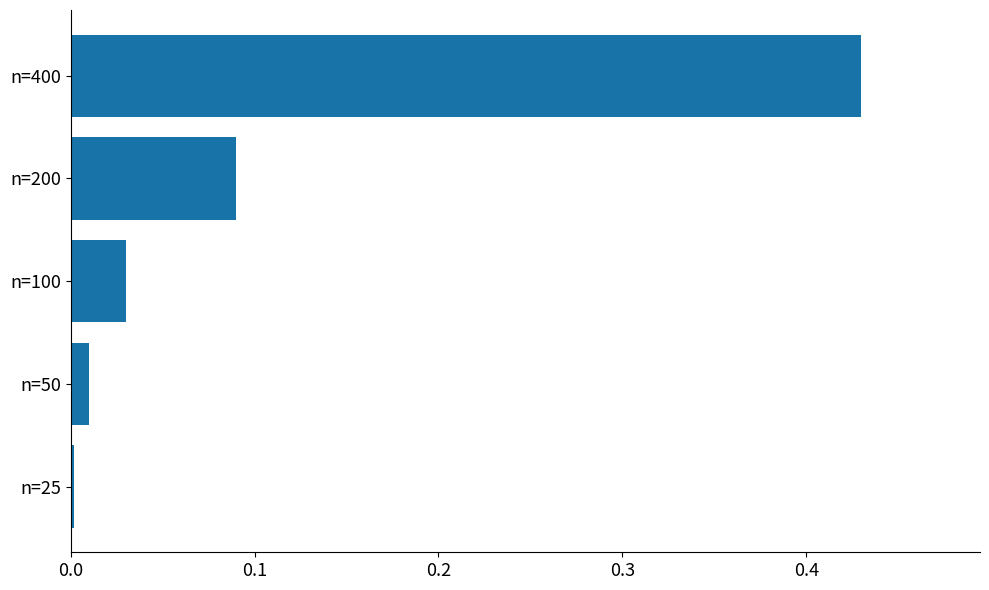

The value at n=400 is 0.6. True or false?

False